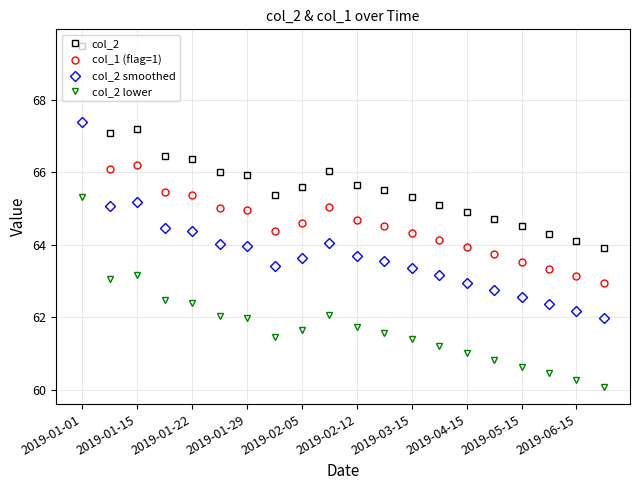

At which label does col_2 lower reach its peak?

2019-01-01